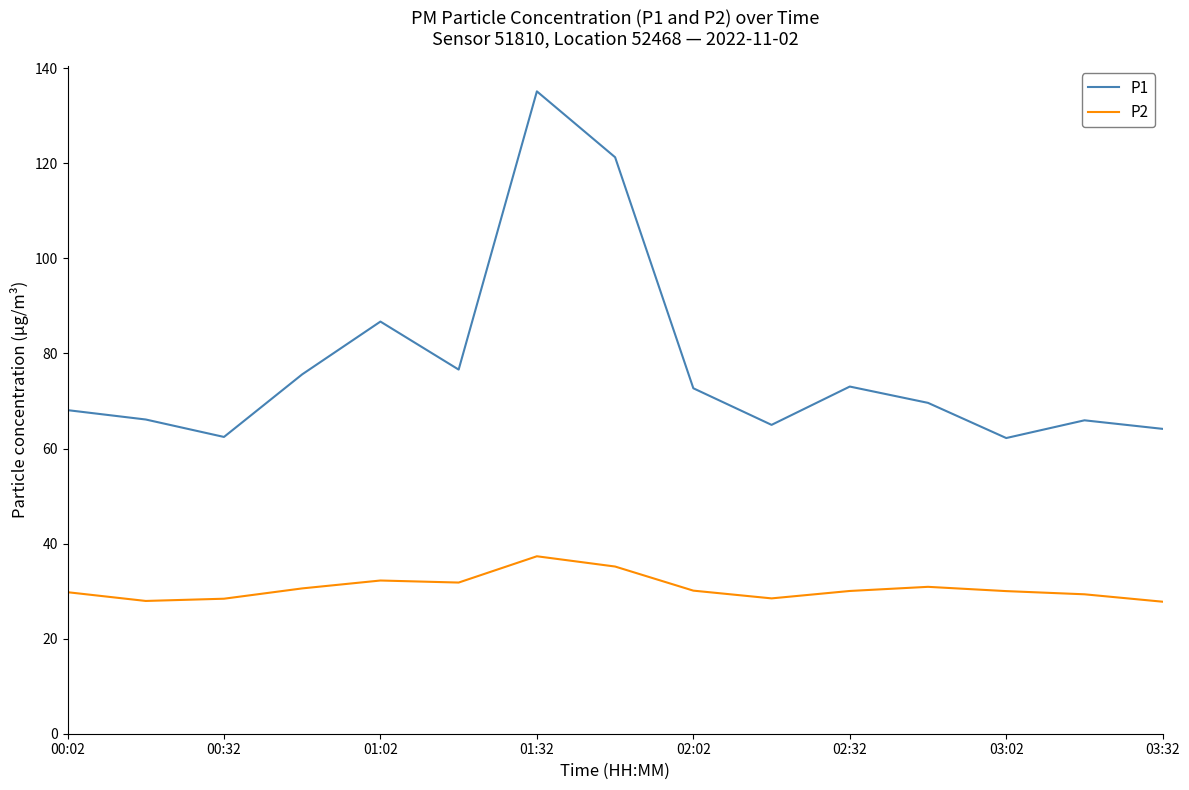

What is the lowest value of the P1 series?

62.2